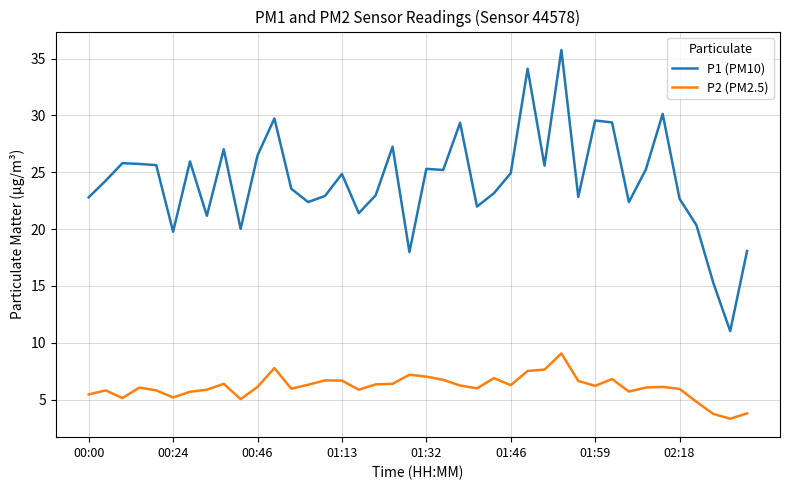

Which series has the largest range (max minus min)?

P1 (PM10)